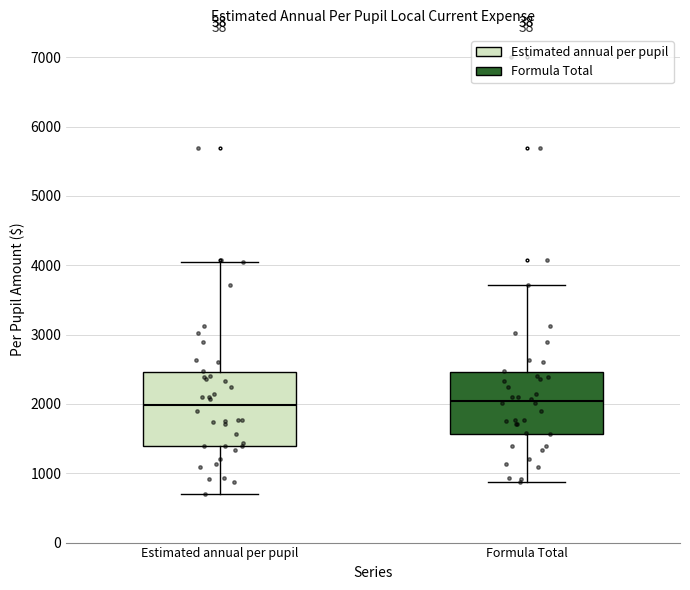

Reading left to right, read every box against the y-axis: the position of its median line, the range the box covers, and the ends of its whiskers. The values are not printed on the chart, so give them approximately, as read against the axis.

Estimated annual per pupil: median 2000, box 1400 to 2500, whiskers 700 to 4100
Formula Total: median 2000, box 1600 to 2500, whiskers 900 to 3700